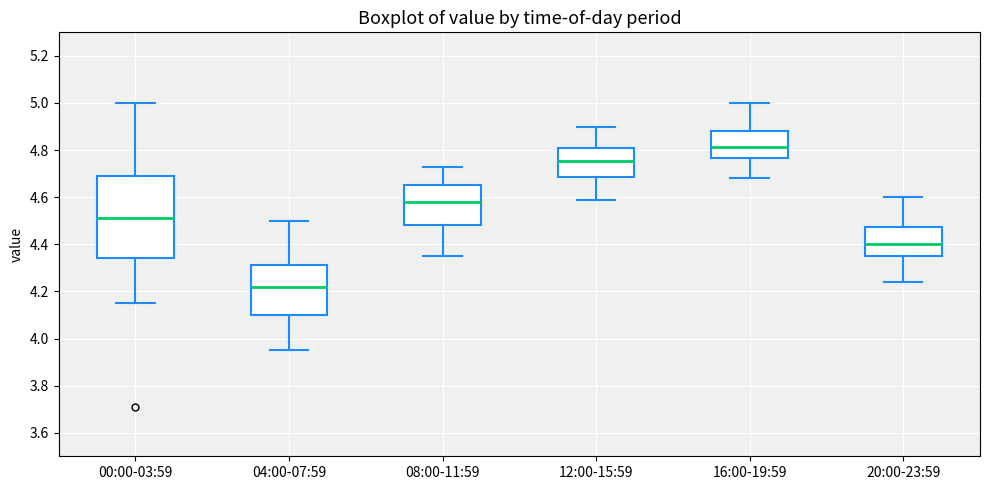

Where is the lower edge of the box for 12:00-15:59 on the y-axis? The values are not printed on the chart, so give them approximately, as read against the axis.

4.68